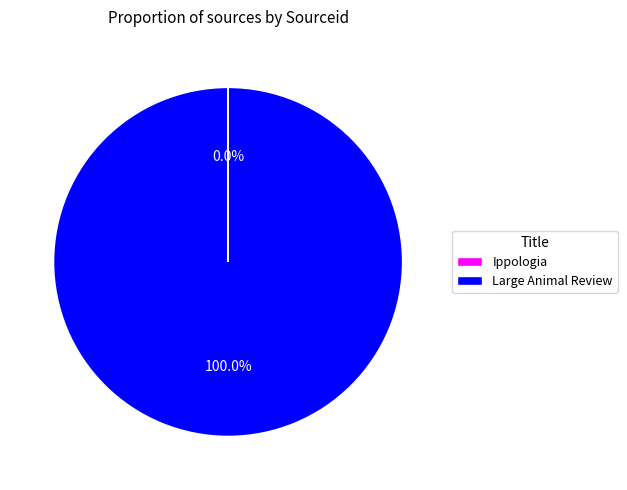

Which slice represents more than half of the pie?

Large Animal Review